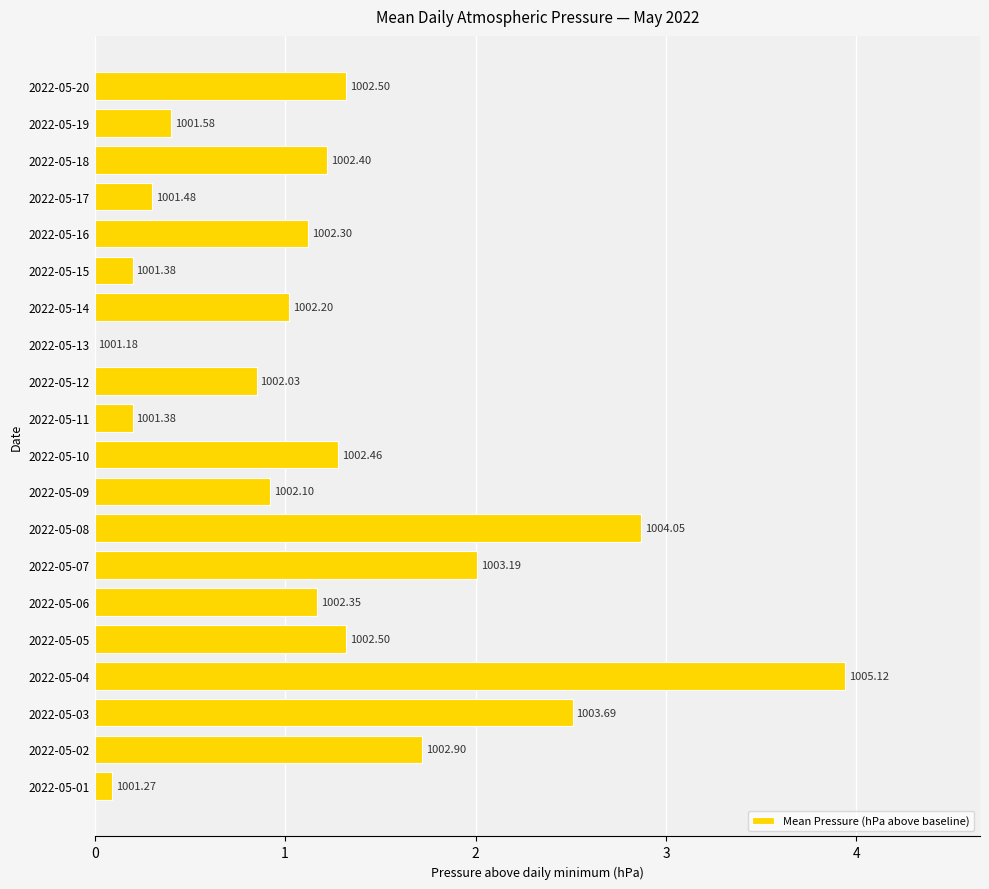

What is the average value?

1.2